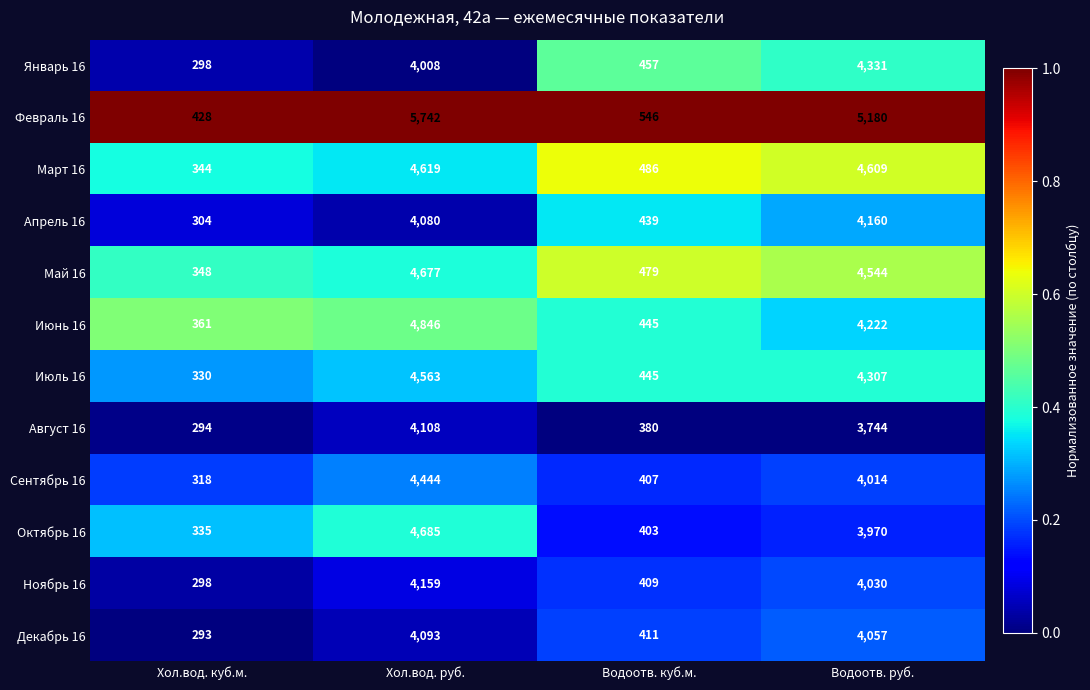

What is the greatest value displayed?

5742